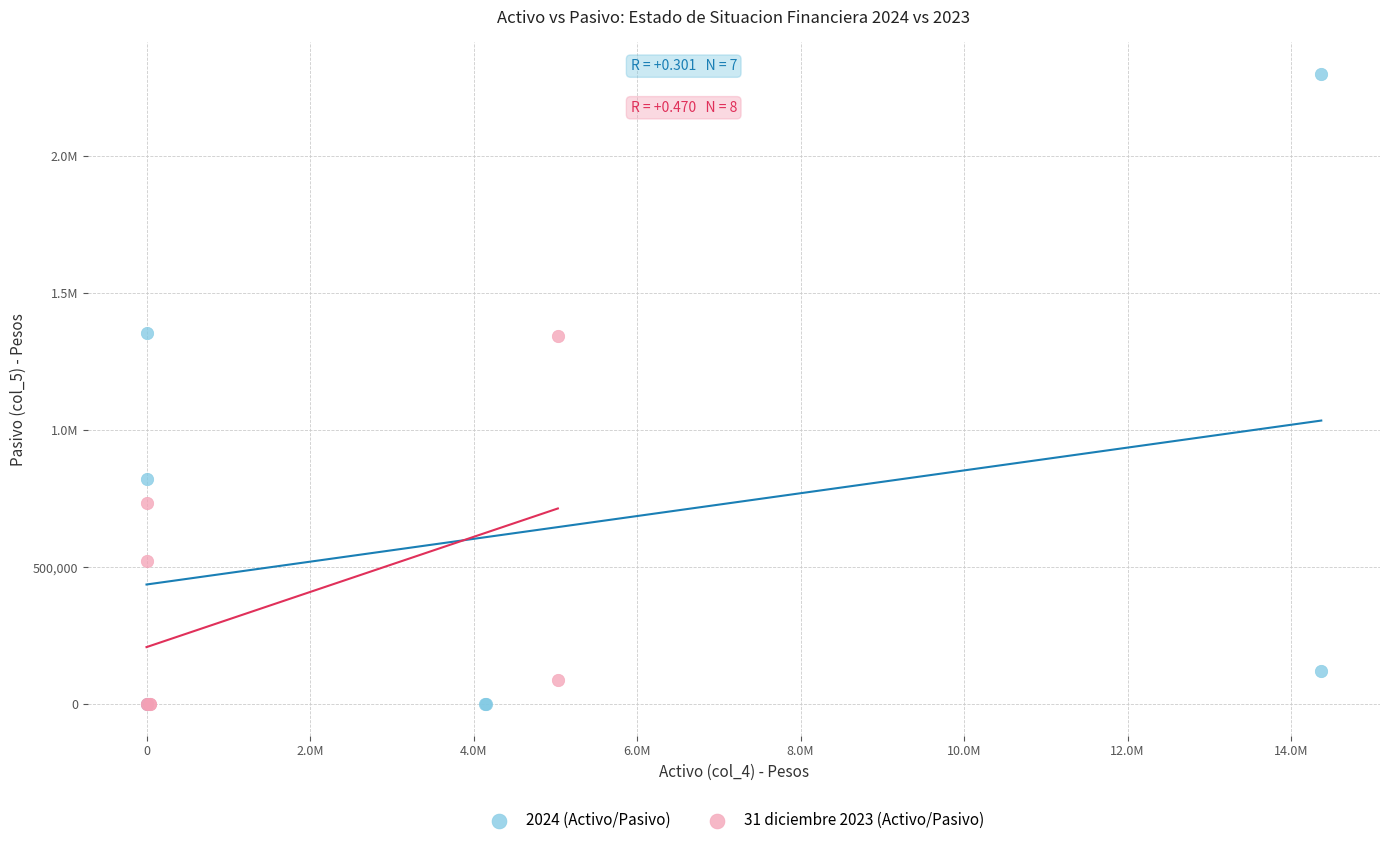

What are all the series names shown in the legend?

2024 (Activo/Pasivo), 31 diciembre 2023 (Activo/Pasivo)